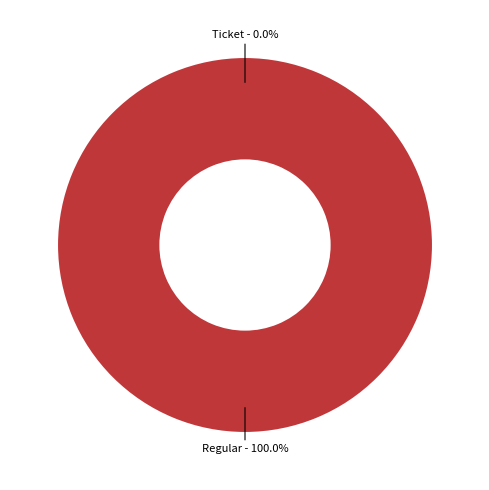

To the nearest percent, what is the difference between the tx_type_Regular and tx_type_Ticket slice percentages?

100%